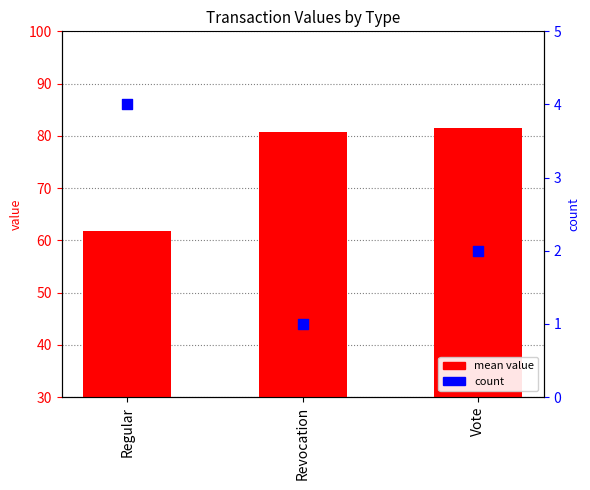

Which series reaches the maximum Y coordinate?

mean value